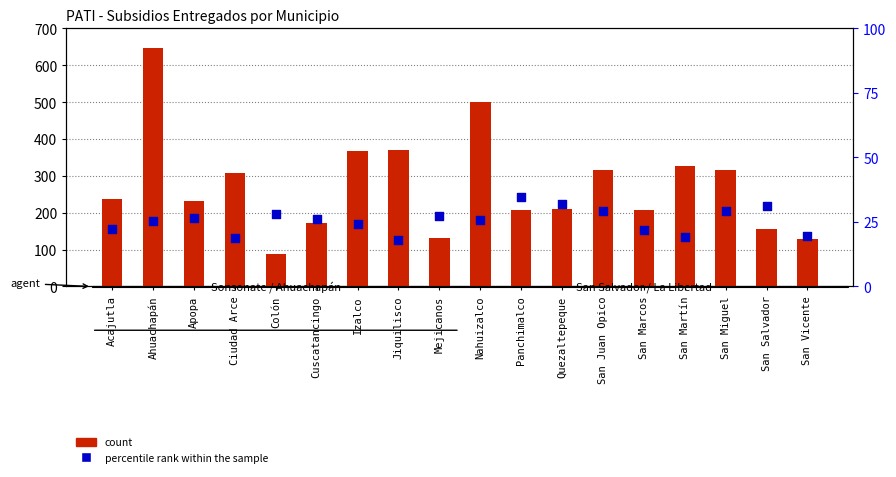

Which series contains the lowest Y value?

percentile rank within the sample